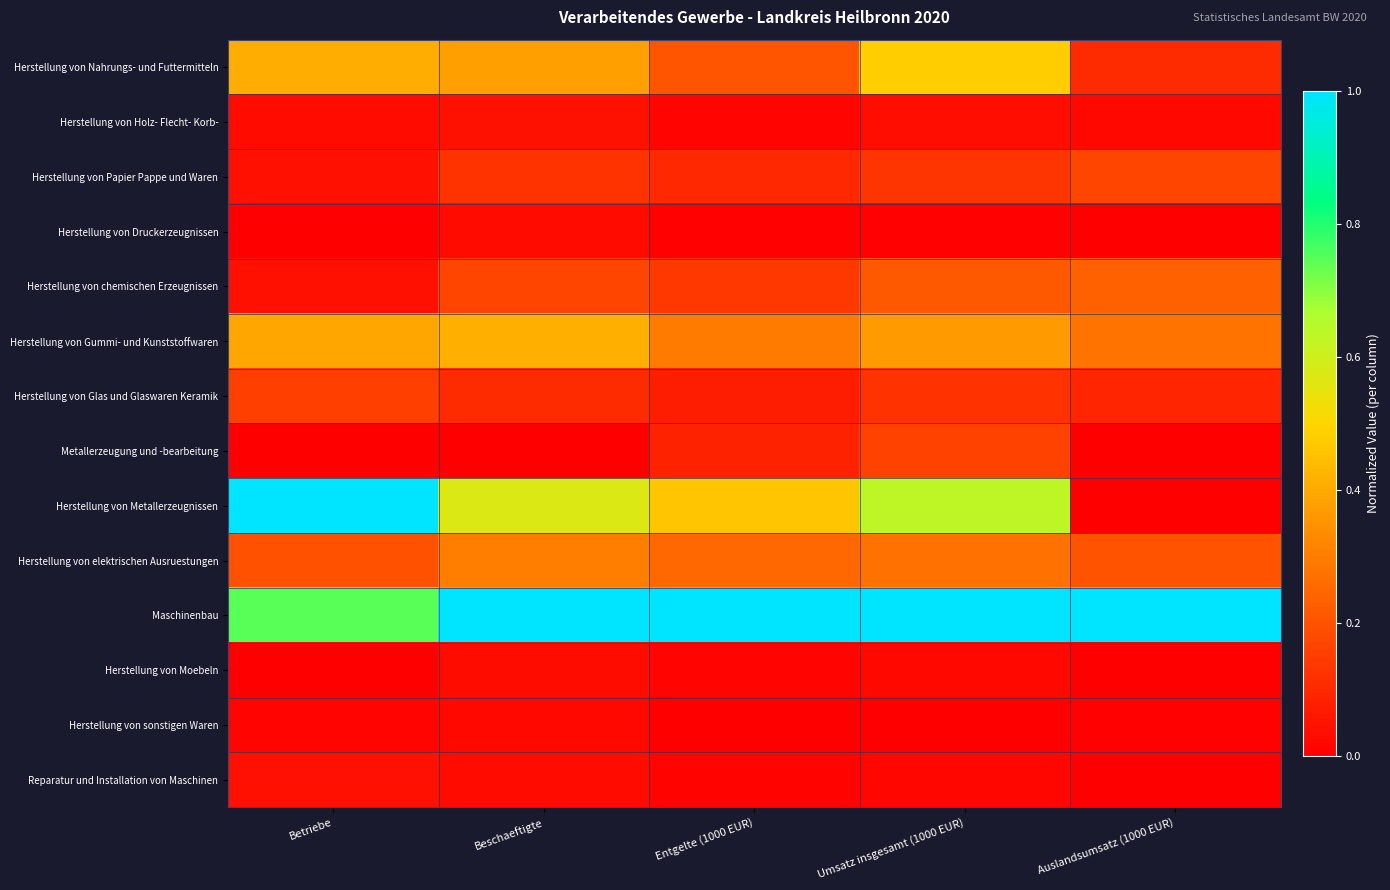

Which series has the widest spread of values?

Herstellung von Metallerzeugnissen